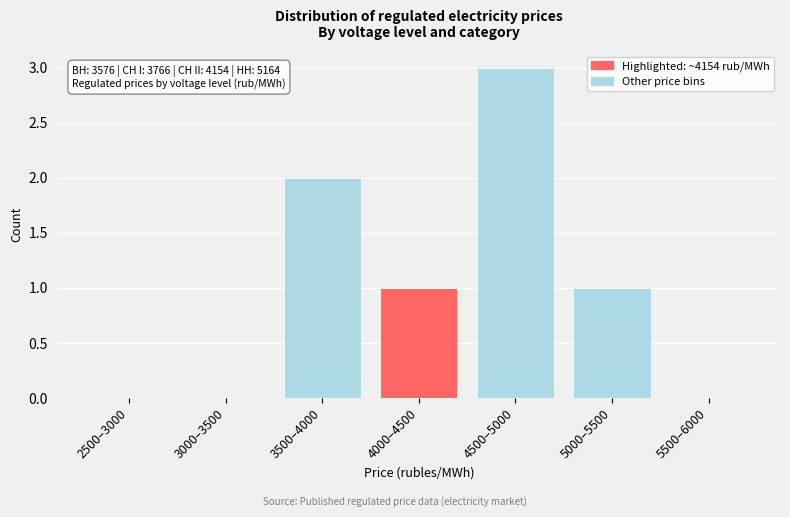

Reading left to right, transcribe all the data shown in this chart.

2500–3000=0	3000–3500=0	3500–4000=2	4000–4500=1	4500–5000=3	5000–5500=1	5500–6000=0